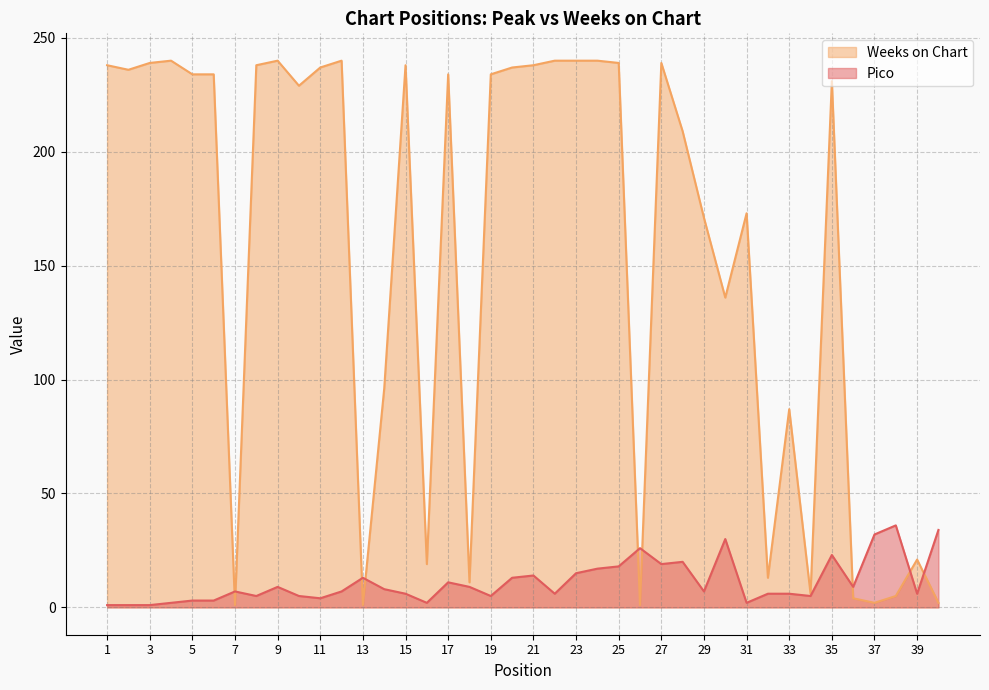

Where is the first local maximum for Weeks on Chart?

4